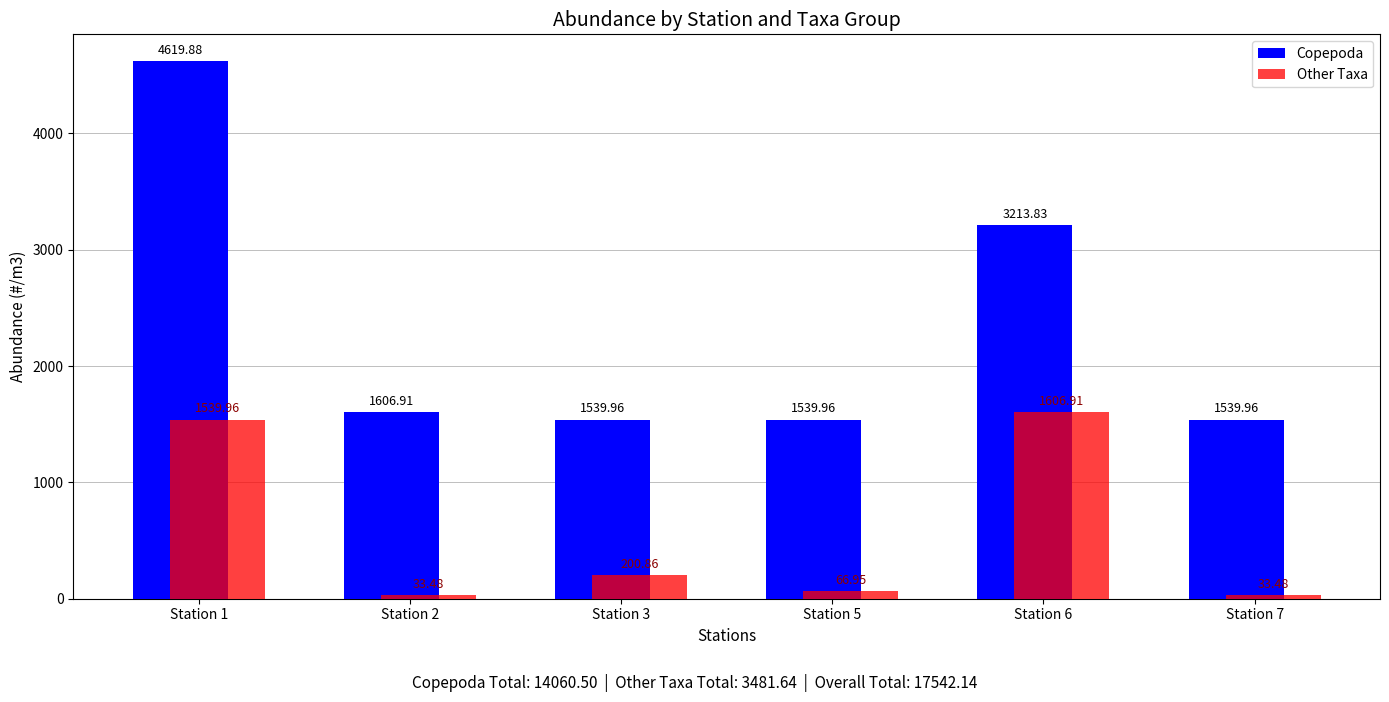

Reading left to right, extract all data points from this chart.

Copepoda: 4619.9	1606.9	1540.0	1540.0	3213.8	1540.0
Other Taxa: 1540.0	33.5	200.9	67.0	1606.9	33.5